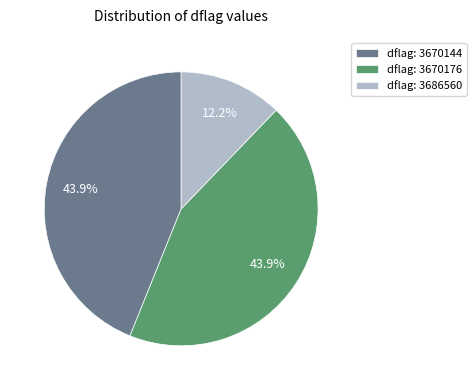

What is the total percentage of dflag: 3670176 and dflag: 3670144?

87.8%